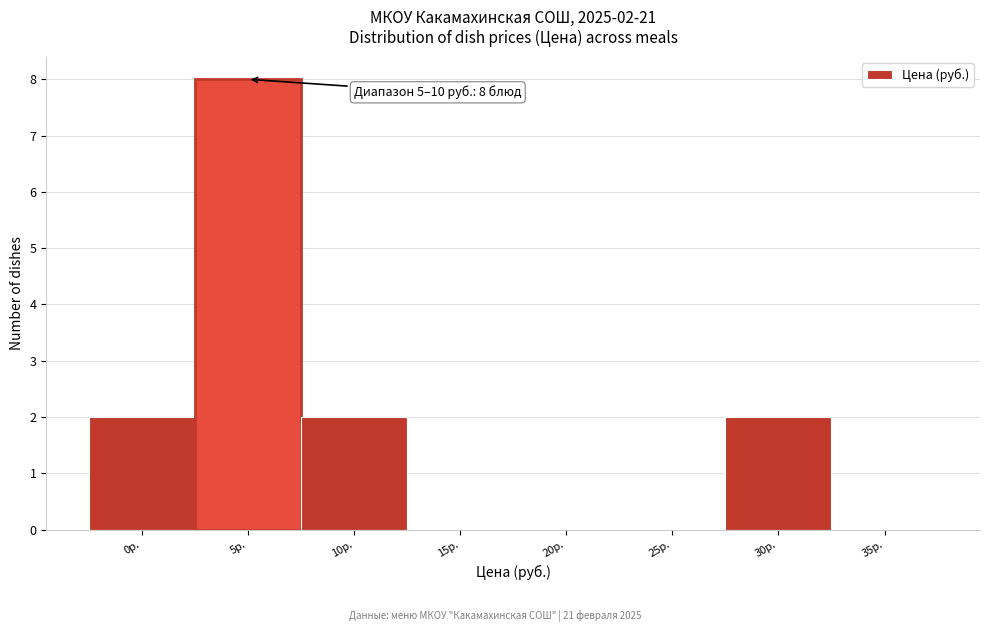

Reading left to right, extract all data points from this chart.

0р.=2	5р.=8	10р.=2	15р.=0	20р.=0	25р.=0	30р.=2	35р.=0